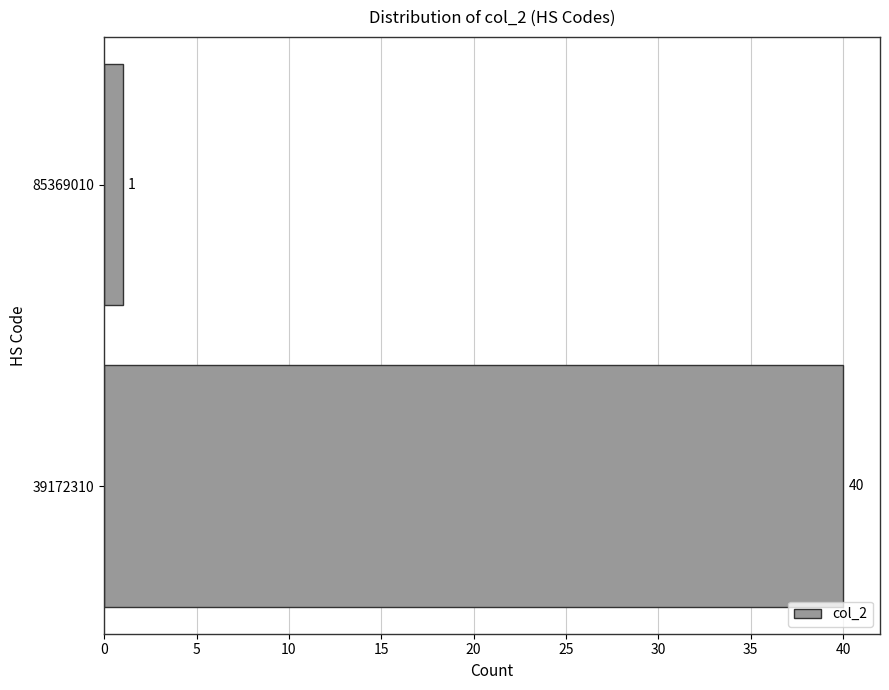

Reading top to bottom, transcribe all the data shown in this chart.

85369010=1	39172310=40